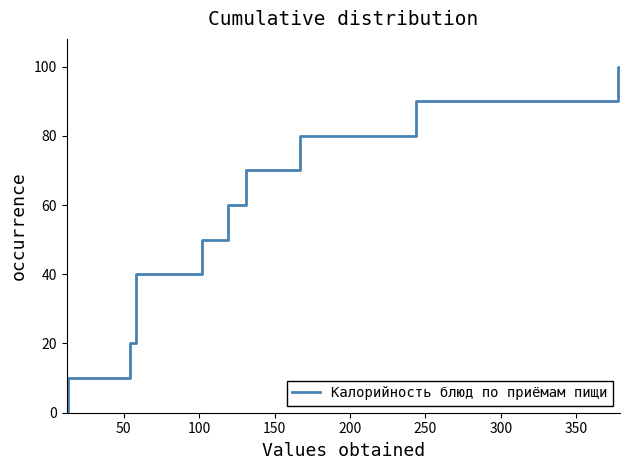

What is the maximum value shown in the chart?

100